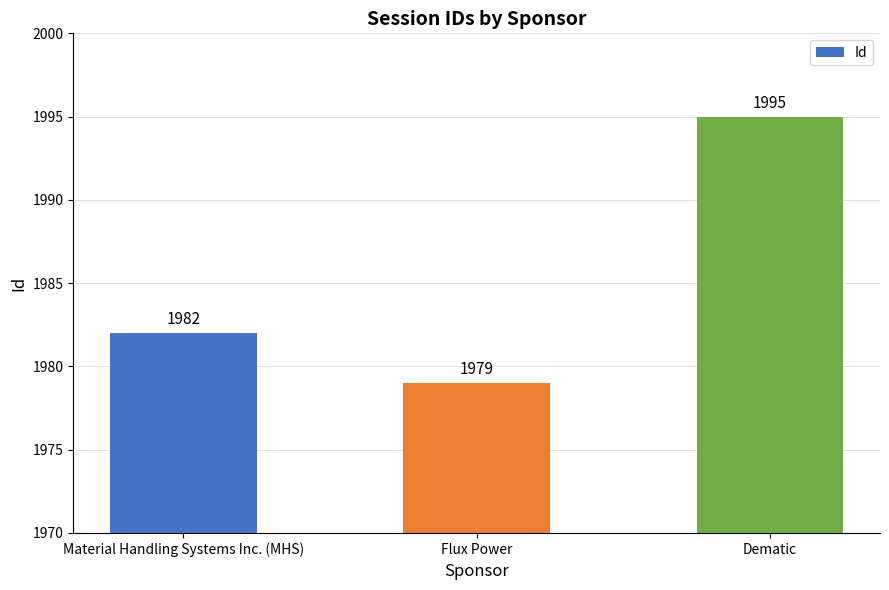

What is the sum of the values at Dematic and Material Handling Systems Inc. (MHS)?

3977